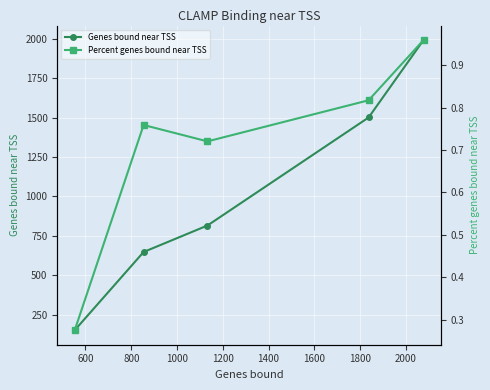

List the series in order of their overall mean, lowest first.

Percent genes bound near TSS, Genes bound near TSS